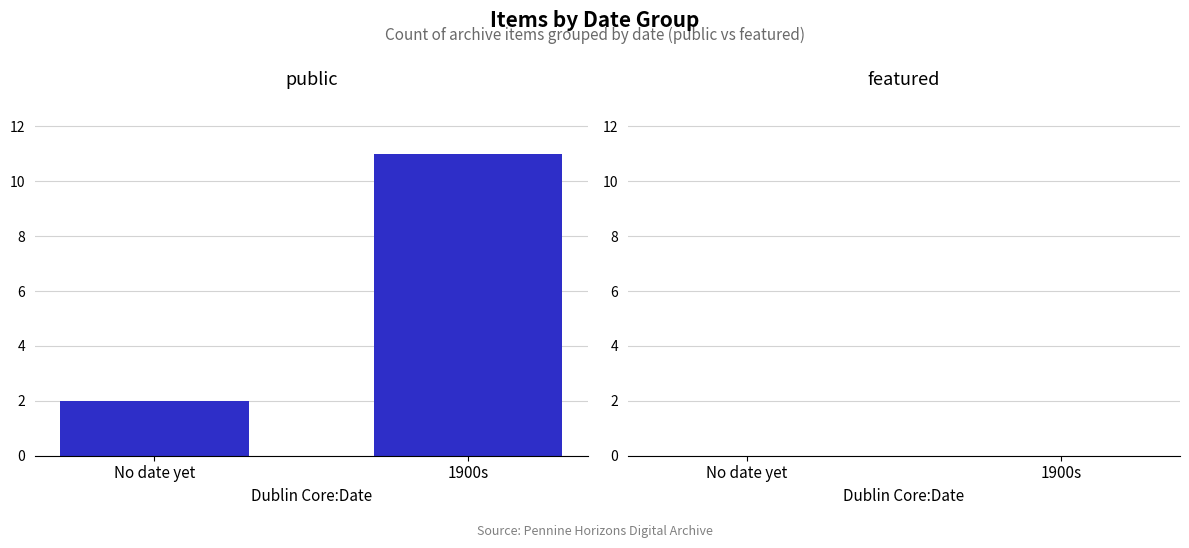

The value at 1900s is 19. True or false?

False